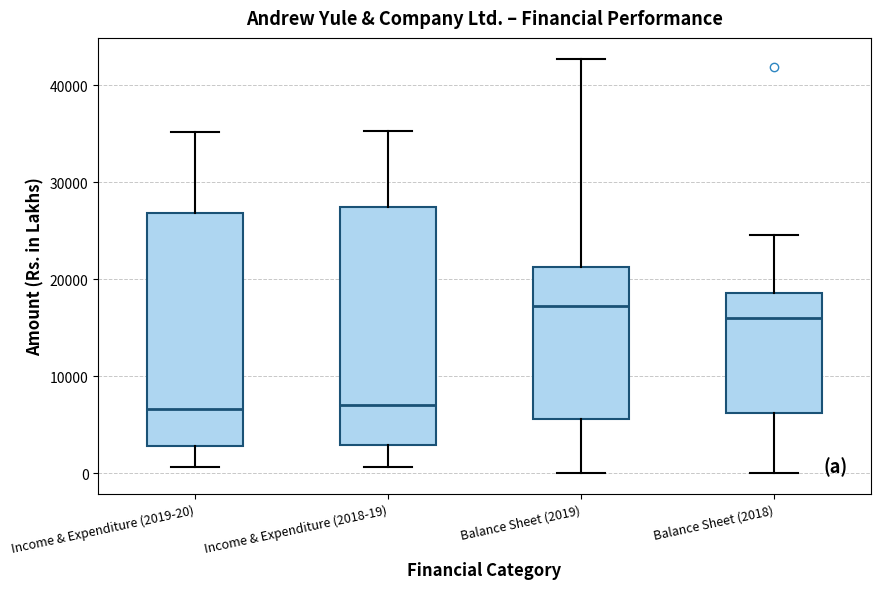

Where does the upper whisker of the box for Balance Sheet (2019) end on the y-axis? The values are not printed on the chart, so give them approximately, as read against the axis.

43000